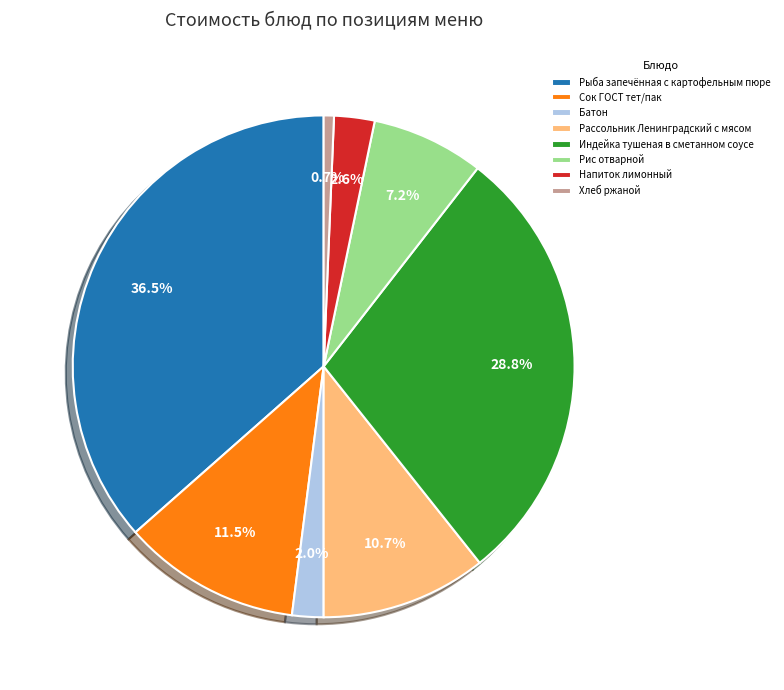

What portion of the pie excludes Напиток лимонный?

97.4%